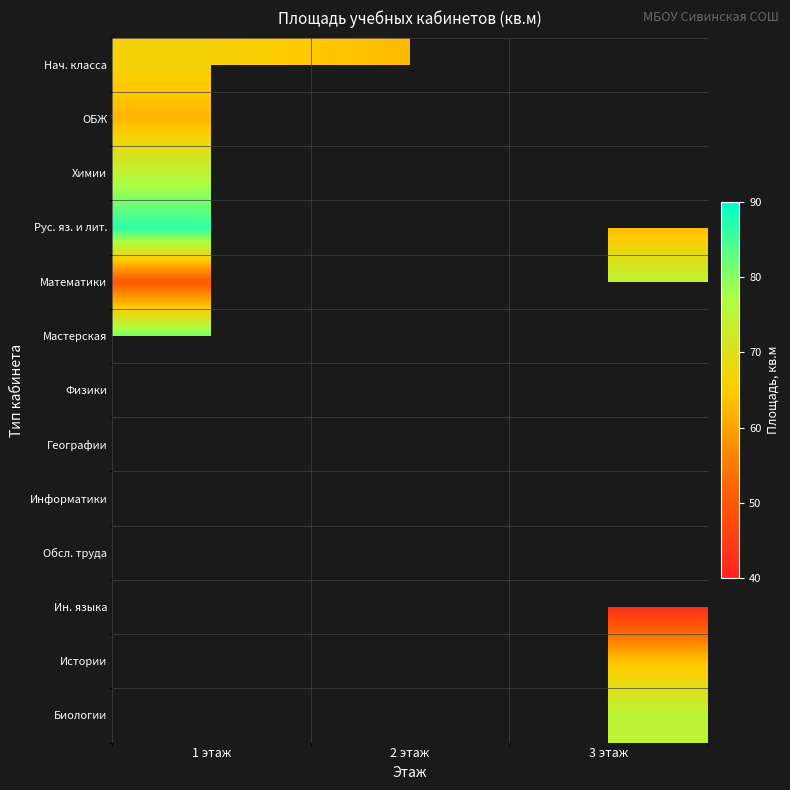

Which label corresponds to the smallest value in the chart?

3 этаж